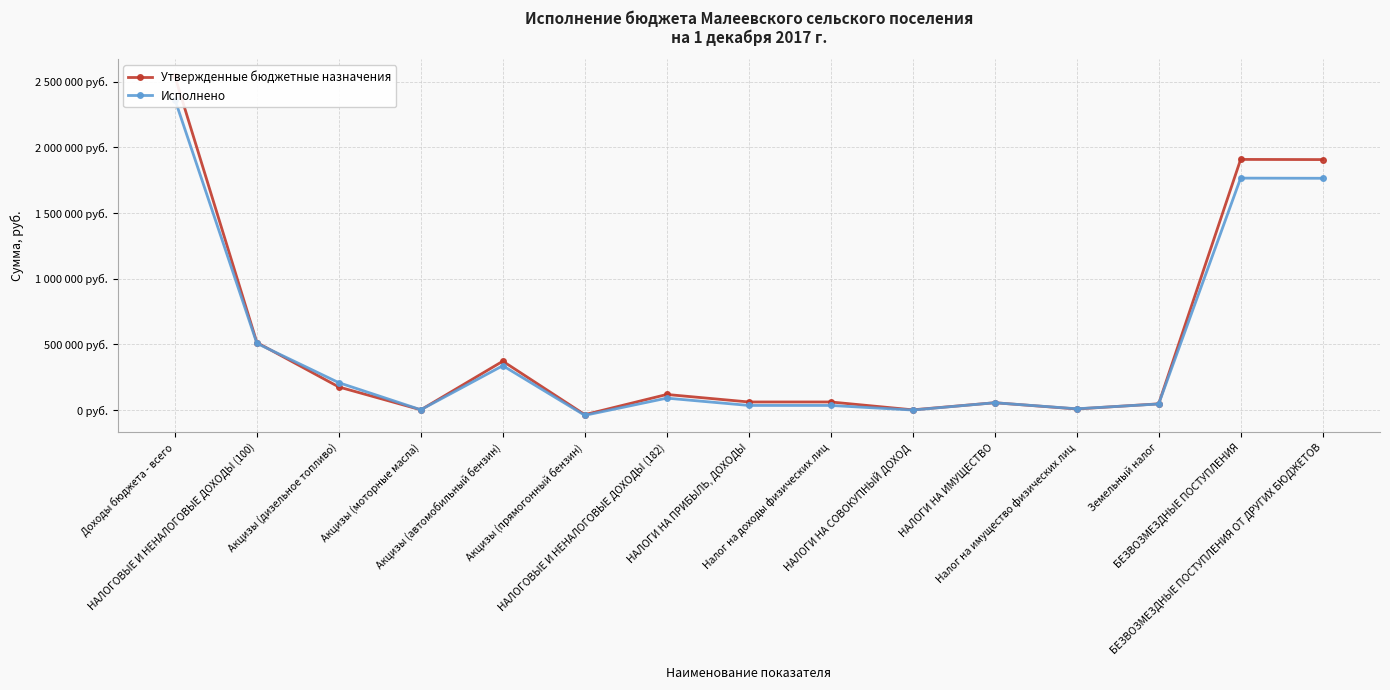

Is this an area chart (filled region under the line)?

No